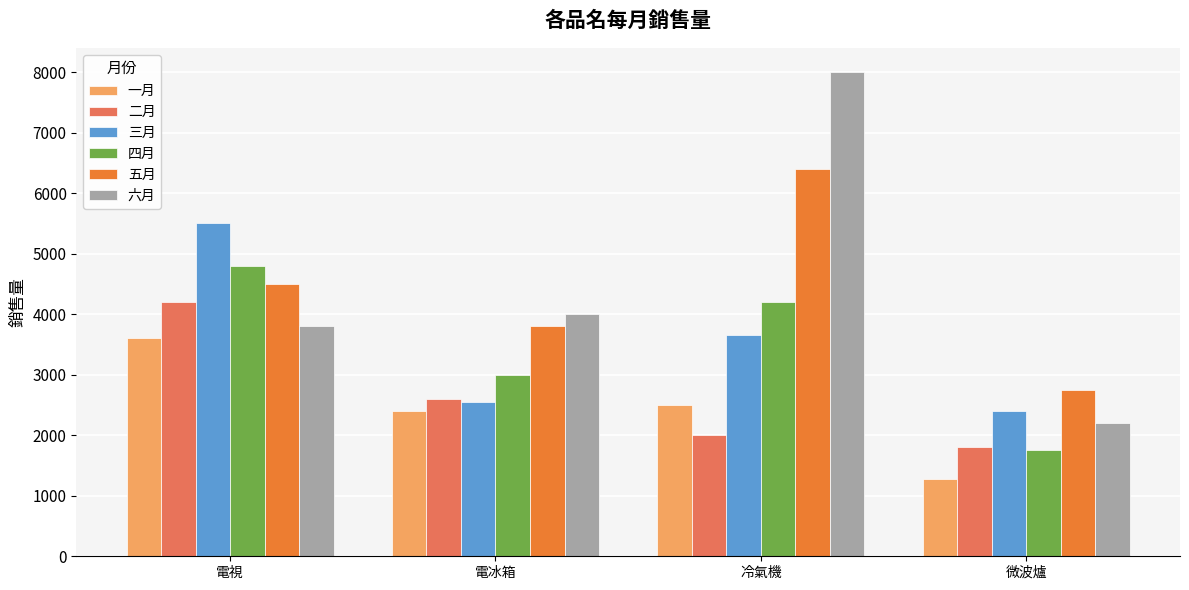

How many groups of bars are there?

4